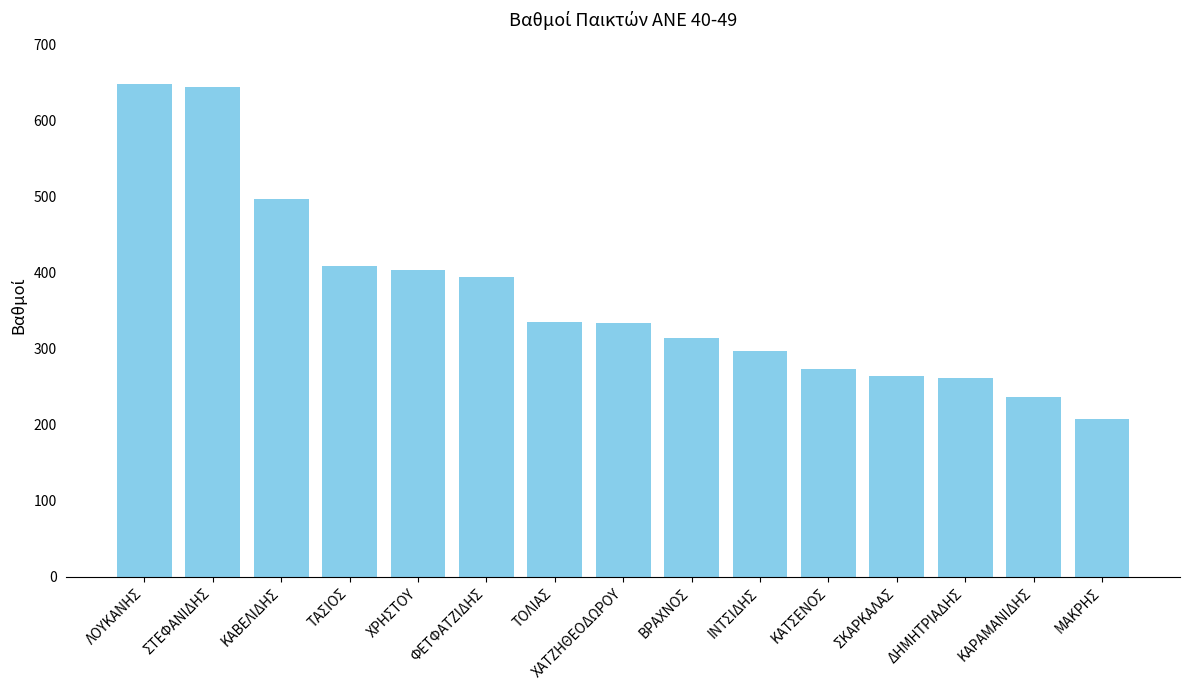

How many data points are less than 333?

7